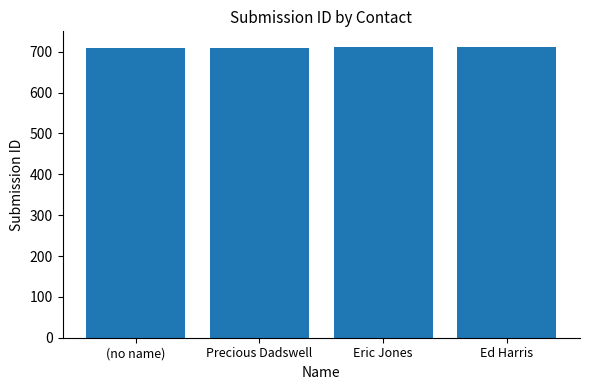

Read the value at Precious Dadswell.

710